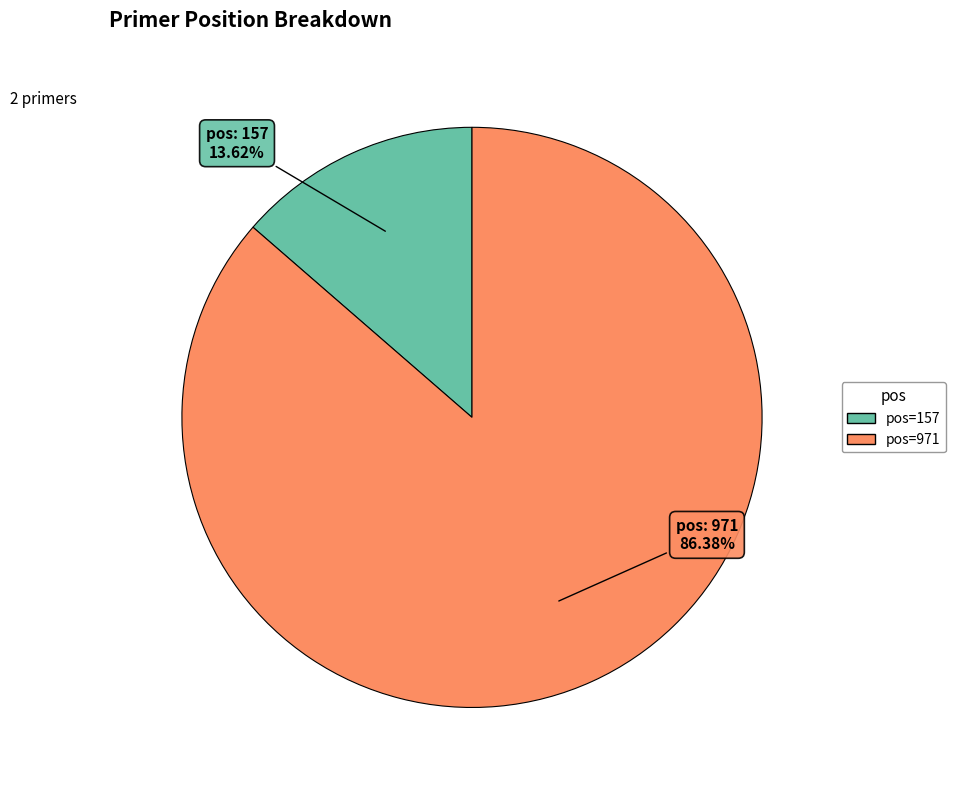

To the nearest percent, what is the difference between the largest and smallest slice percentages?

73%